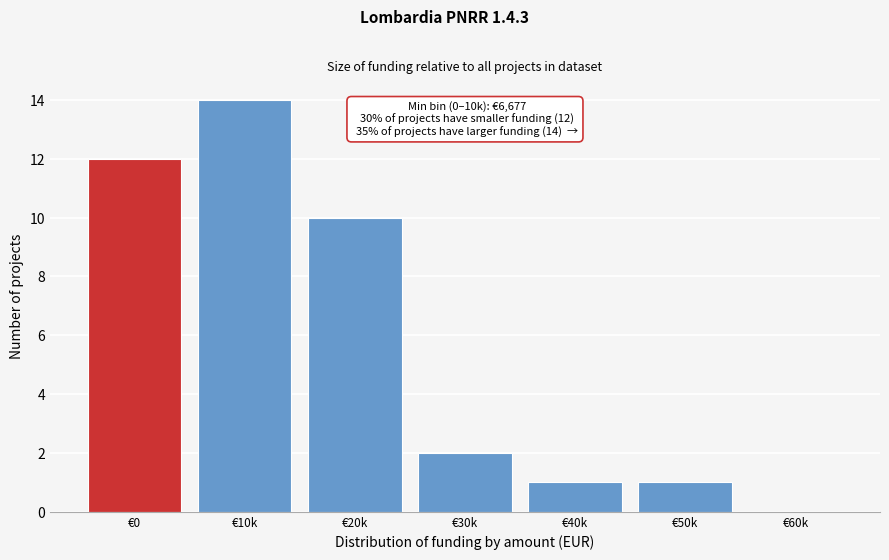

Reading left to right, what are all the values shown in this chart?

€0=12	€10k=14	€20k=10	€30k=2	€40k=1	€50k=1	€60k=0